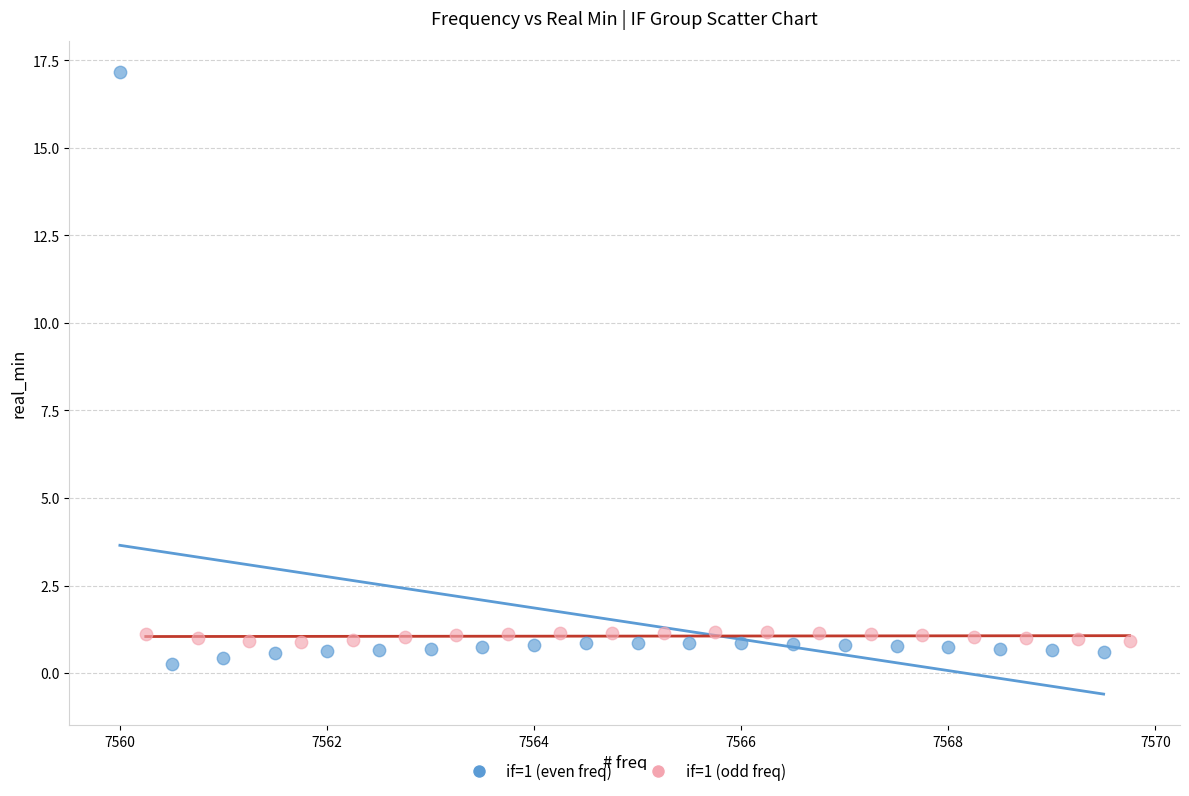

Which series contains the lowest Y value?

if=1 (even freq)